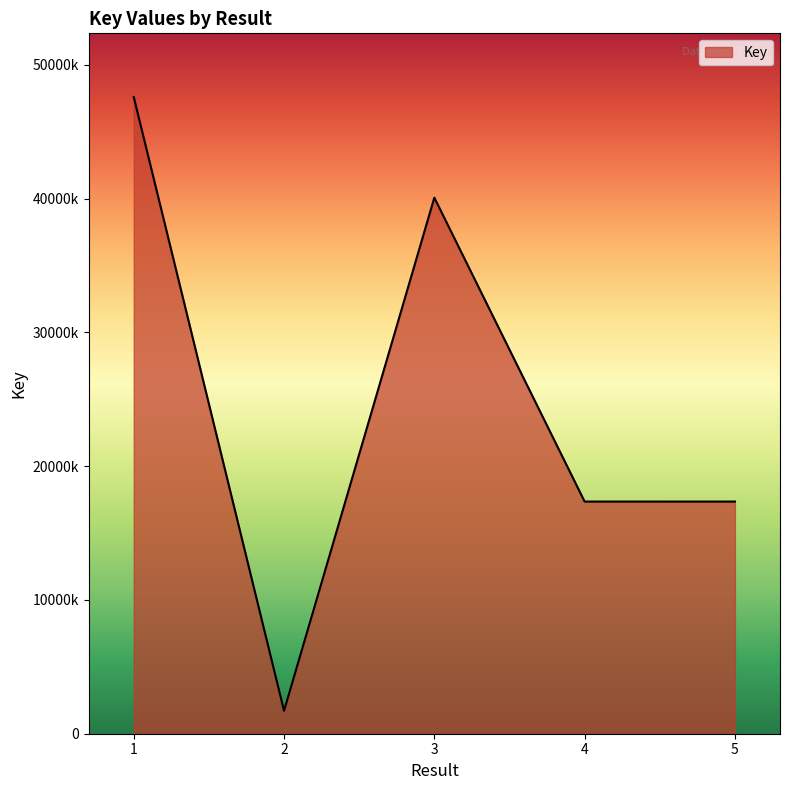

Does the chart display data point markers on the line(s)?

No